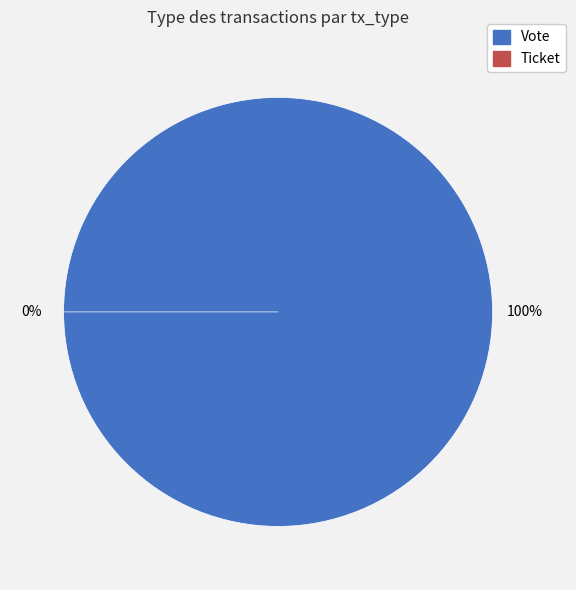

Combined, what portion of the pie is Ticket and Vote?

100.0%